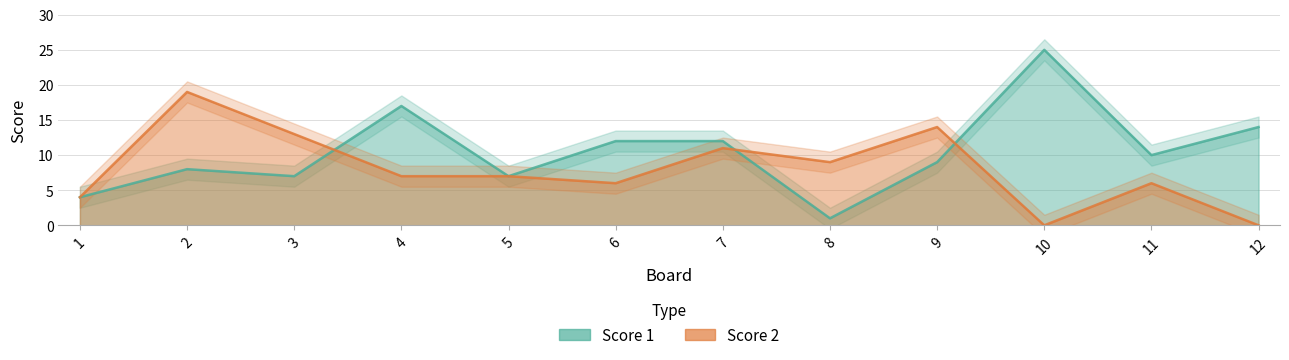

How many data points in Score 1 are above 10?

5